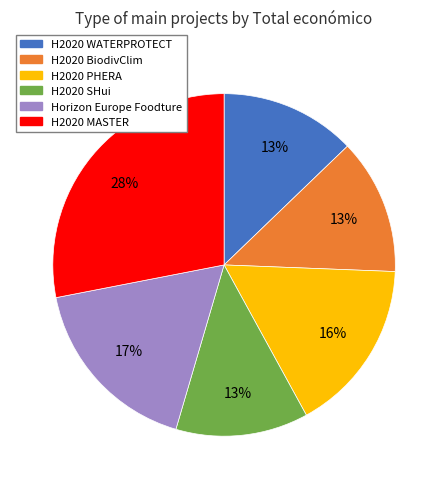

Combined, do H2020 MASTER and H2020 SHui account for over 50%?

No